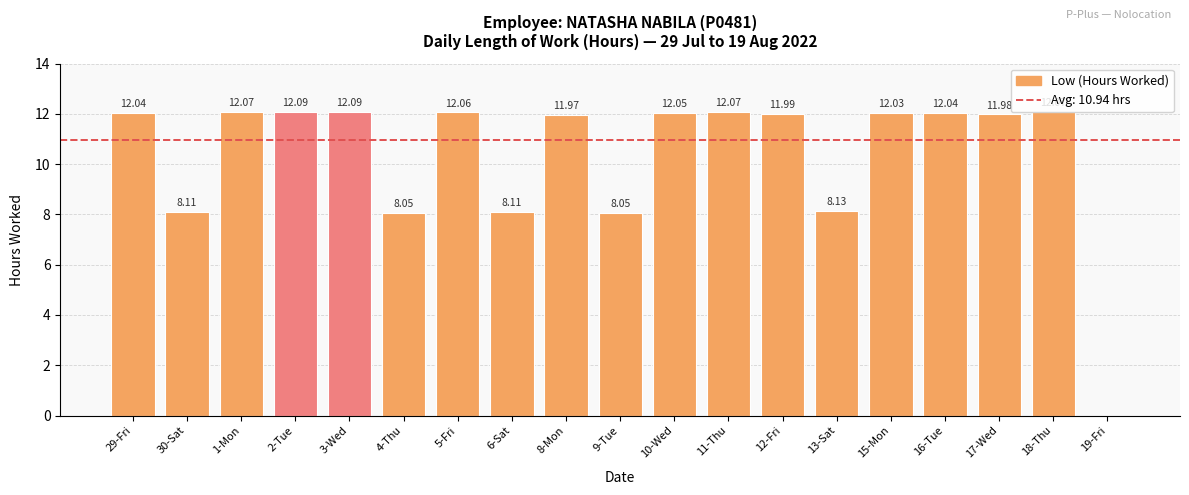

Approximately how many times larger is the value at 8-Mon compared to 1-Mon?

1.0